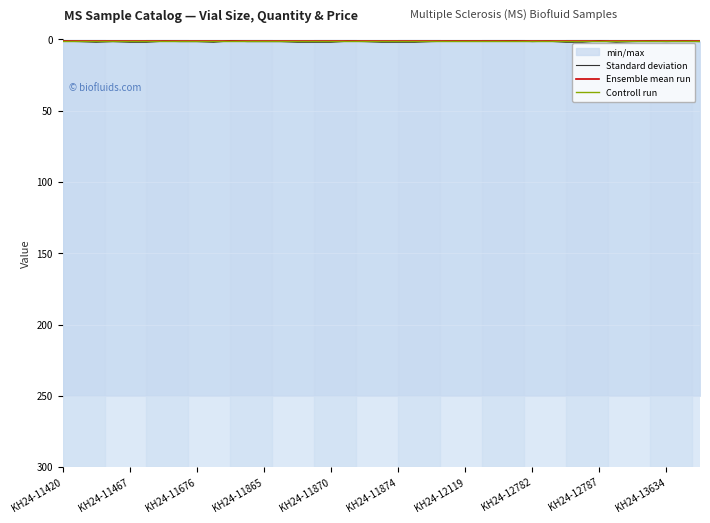

Which series changed the most between 14 and 18?

Standard deviation